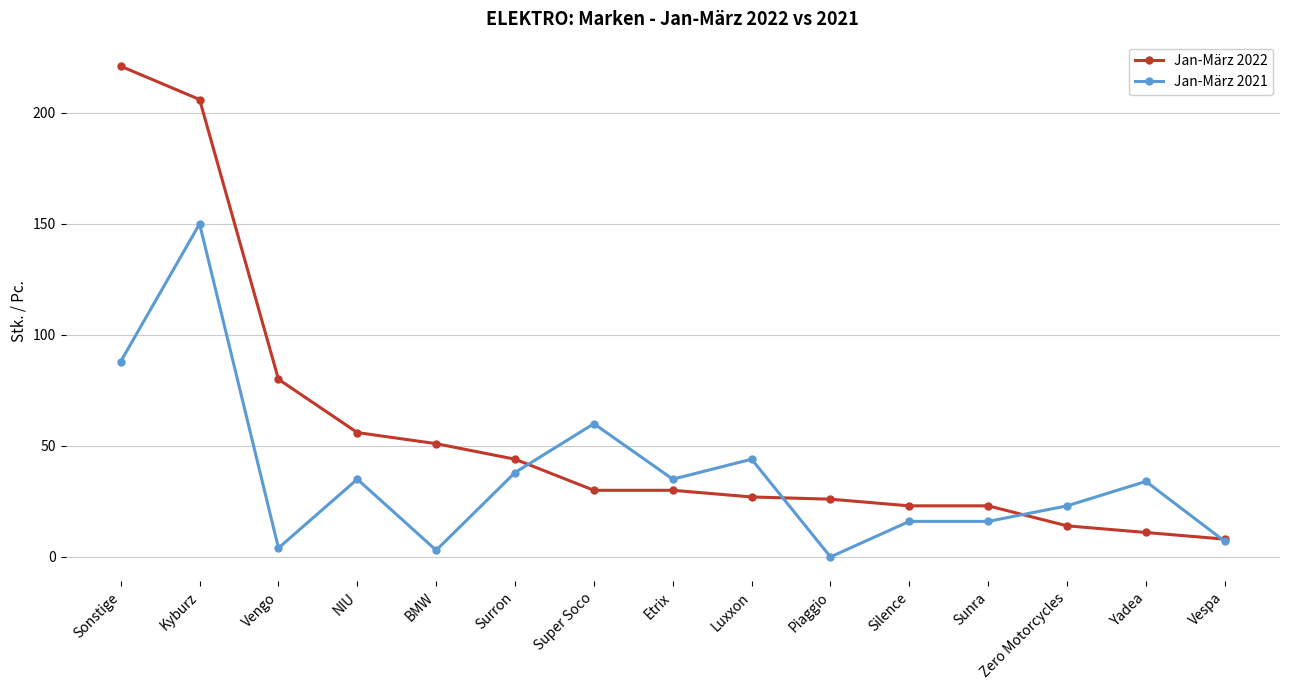

What is the average value of the Jan-März 2022 series?

57